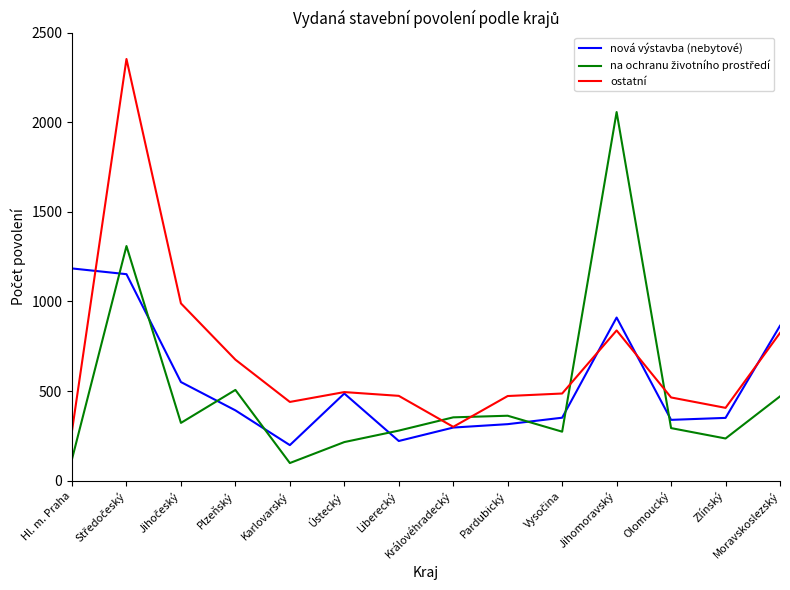

What is the sum of all ostatní values?

9491